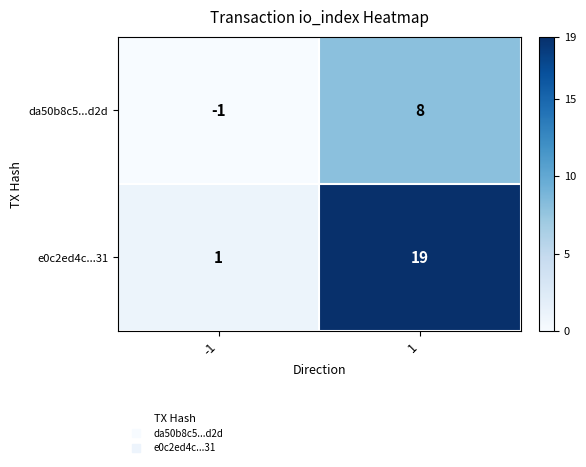

What is the approximate value of da50b8c5...d2d at 1?

8